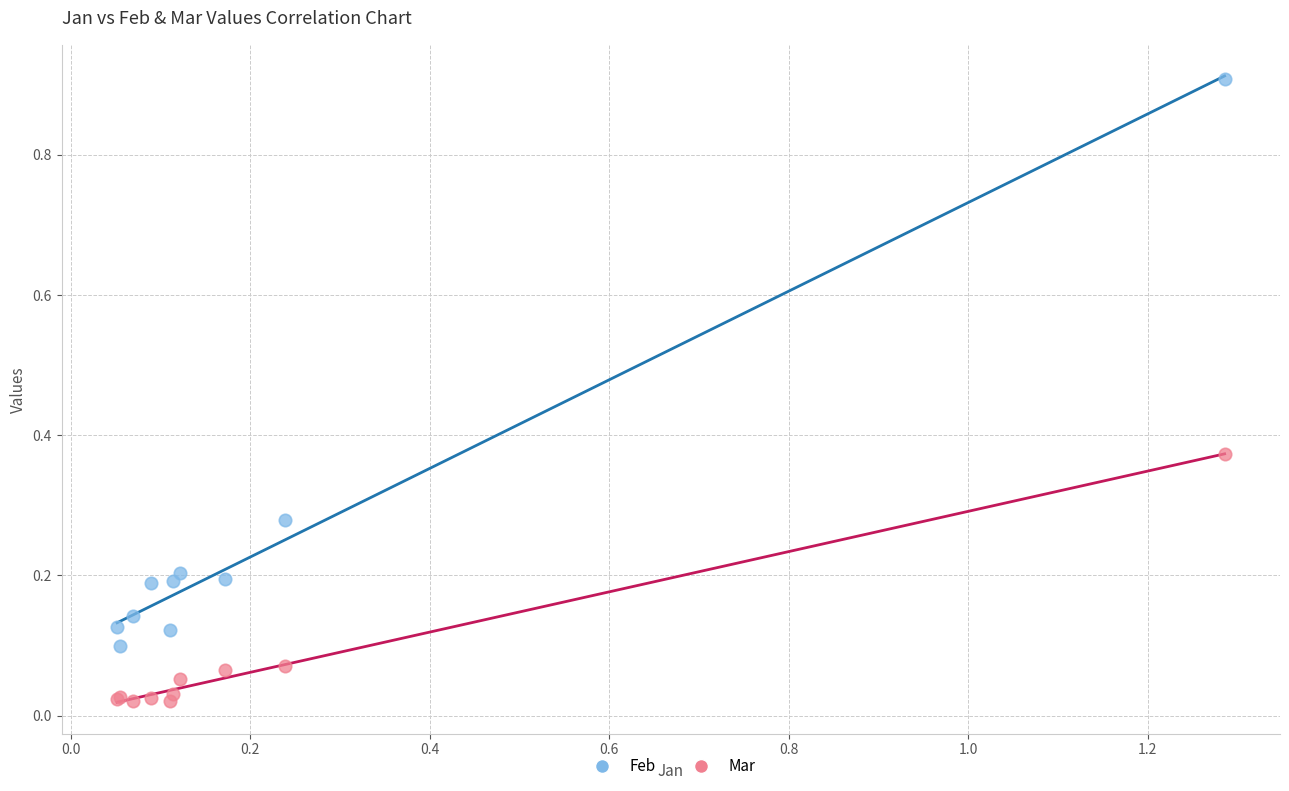

Which series contains the highest Y value?

Feb